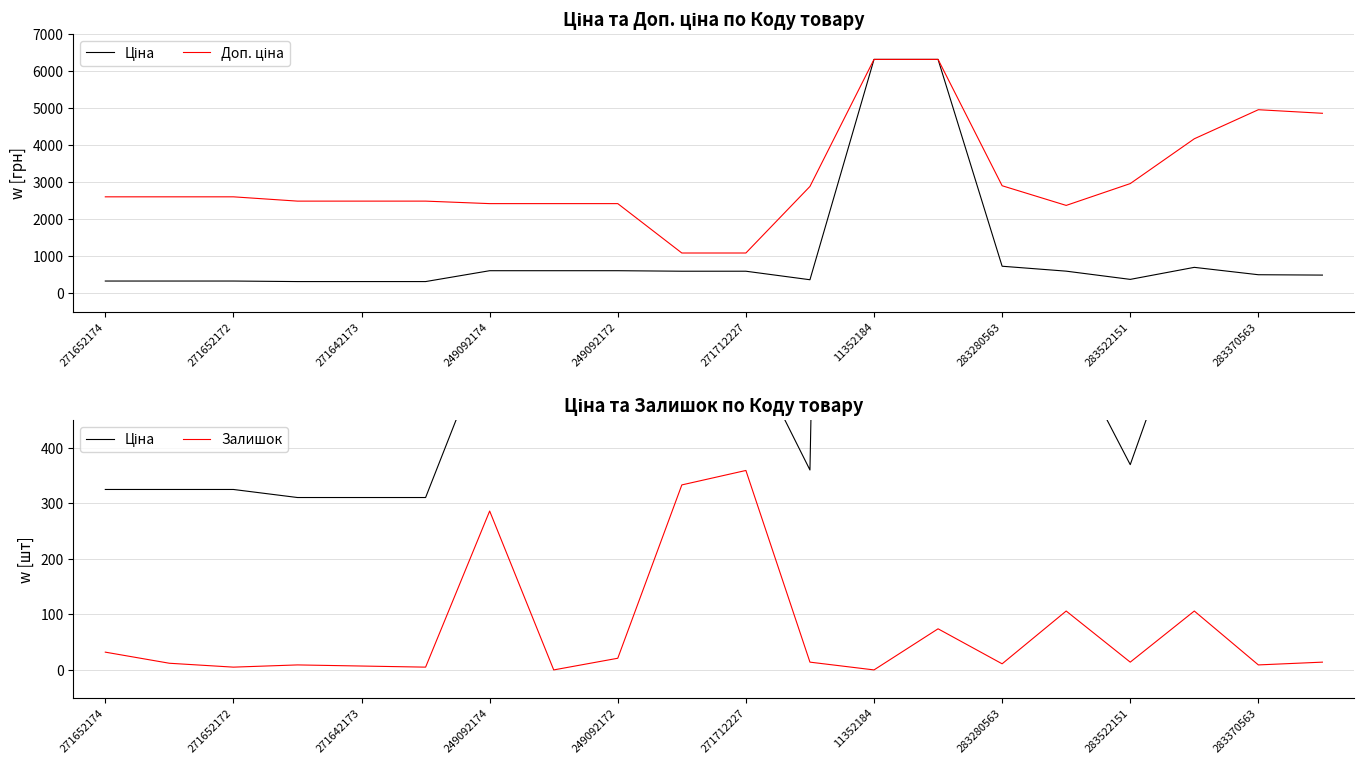

True or false: Залишок has a value of -121 at 11352184.

False